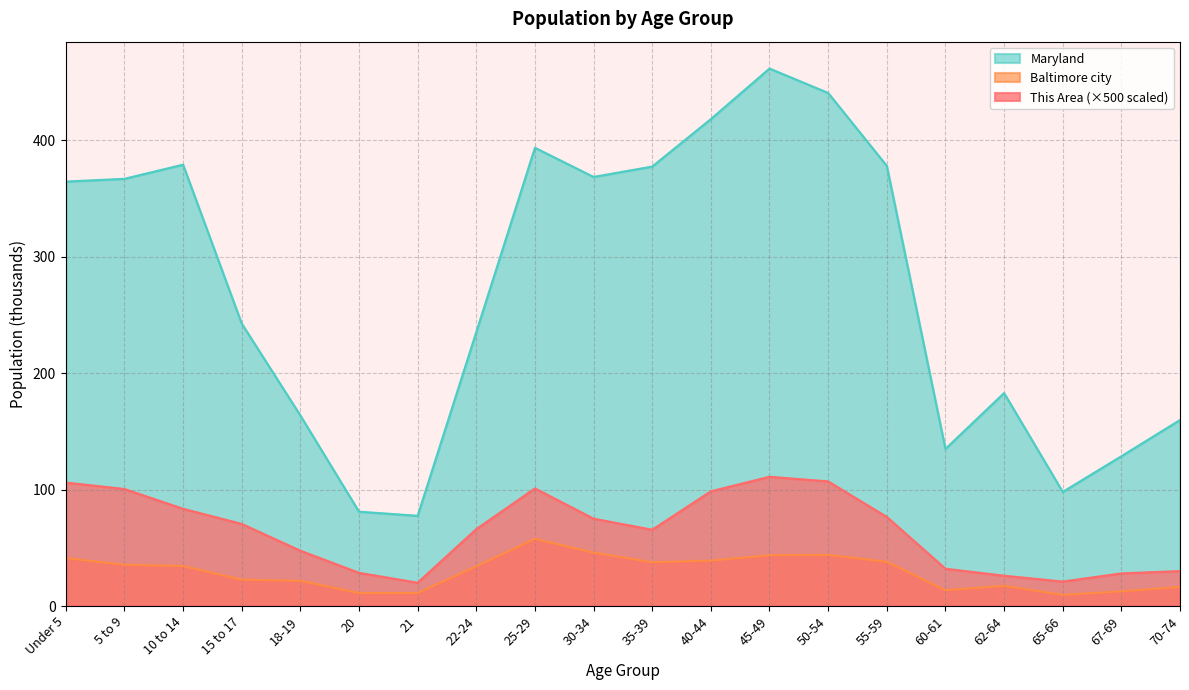

What is the total value across all series at 5 to 9?

502.8